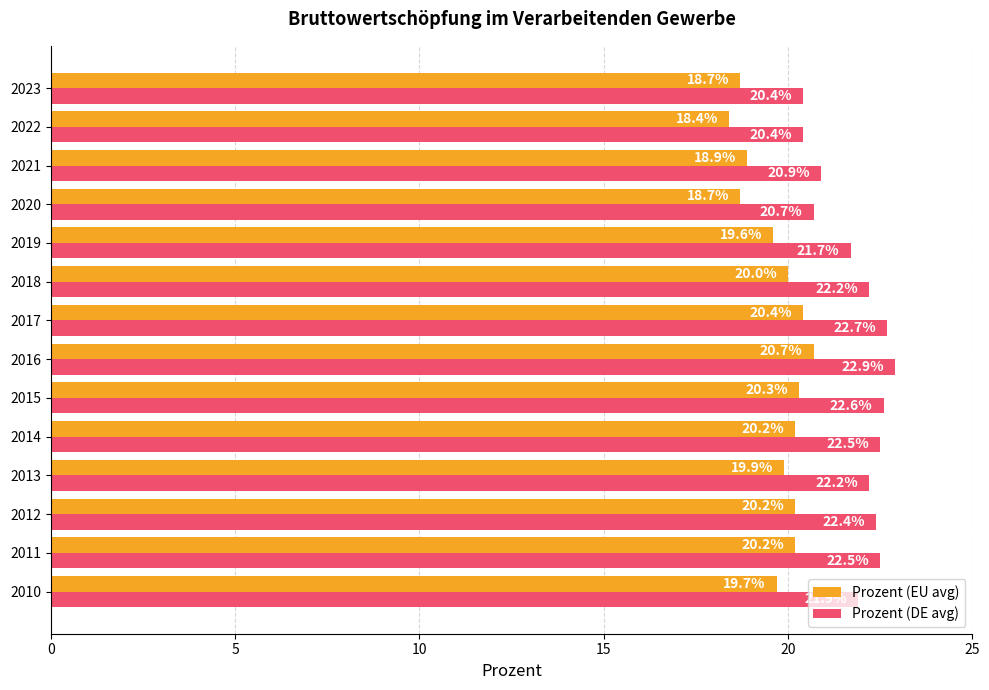

At which label is Prozent (EU avg) closest to 19?

2021